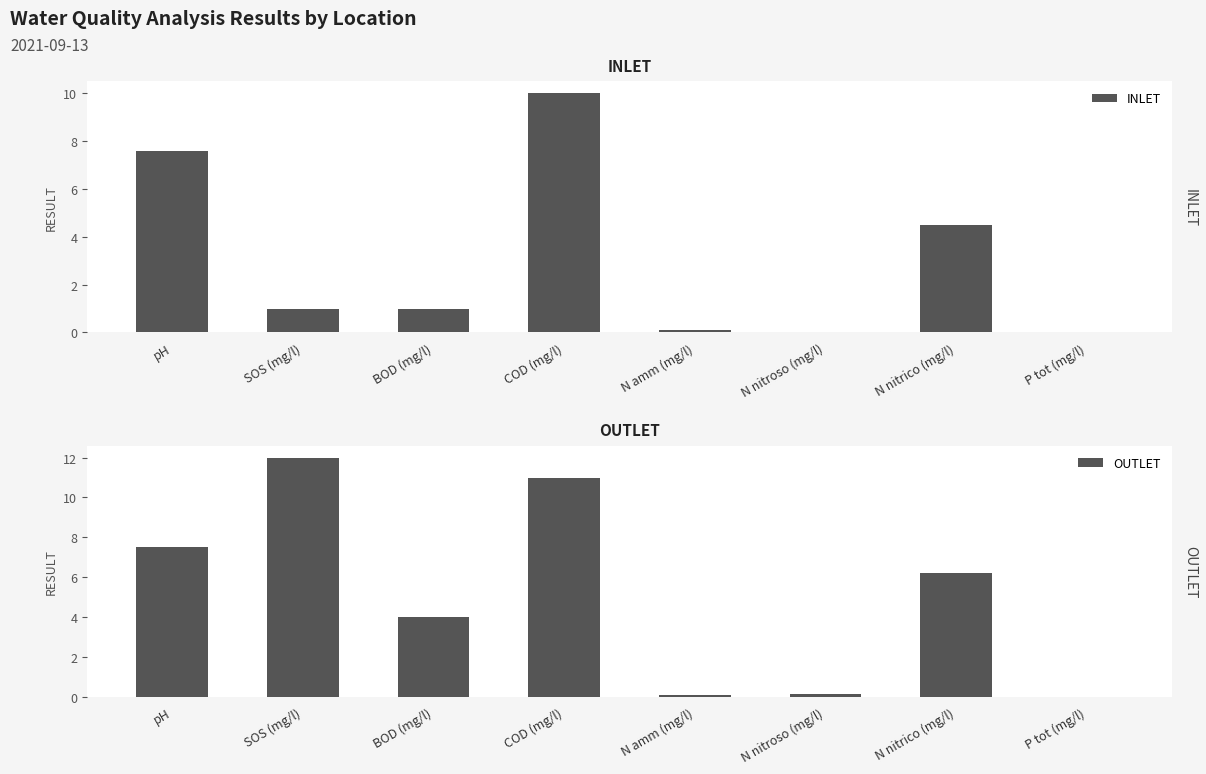

Reading left to right, what are all the values shown in this chart?

INLET: 7.6	1.0	1.0	10.0	0.1	0.0	4.5	0.0
OUTLET: 7.5	12.0	4.0	11.0	0.1	0.2	6.2	0.0